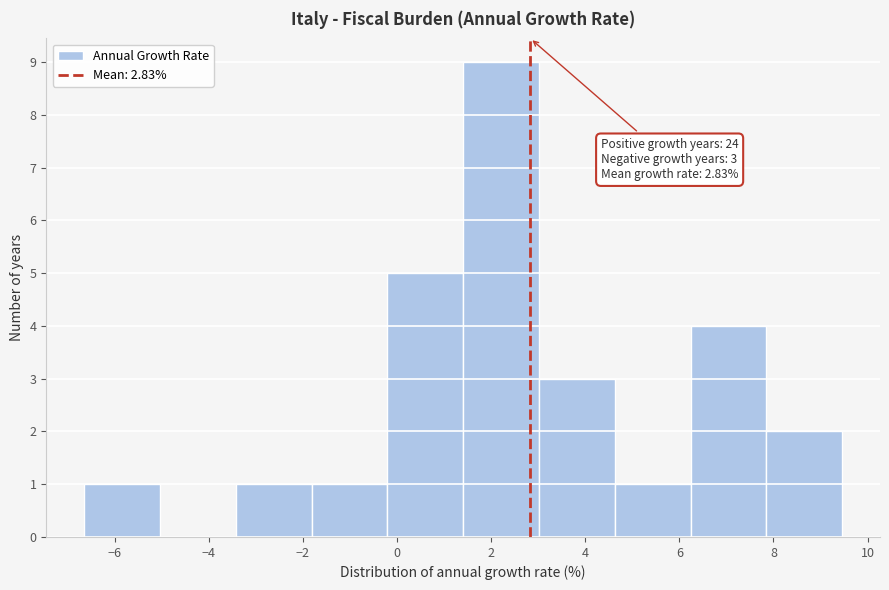

Which range on the x-axis has the tallest bar?

1.4 to 3.0